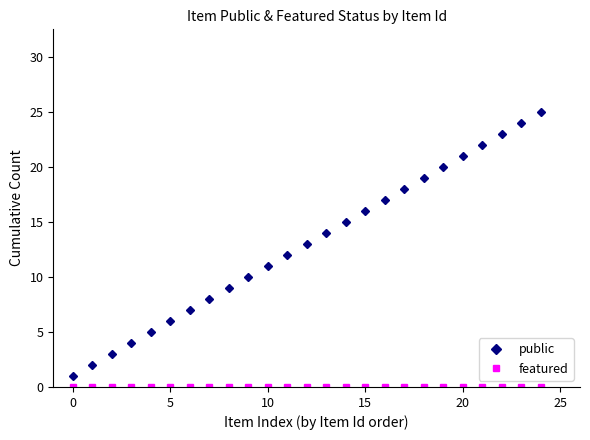

What is the difference between the maximum and minimum values in the public series?

24